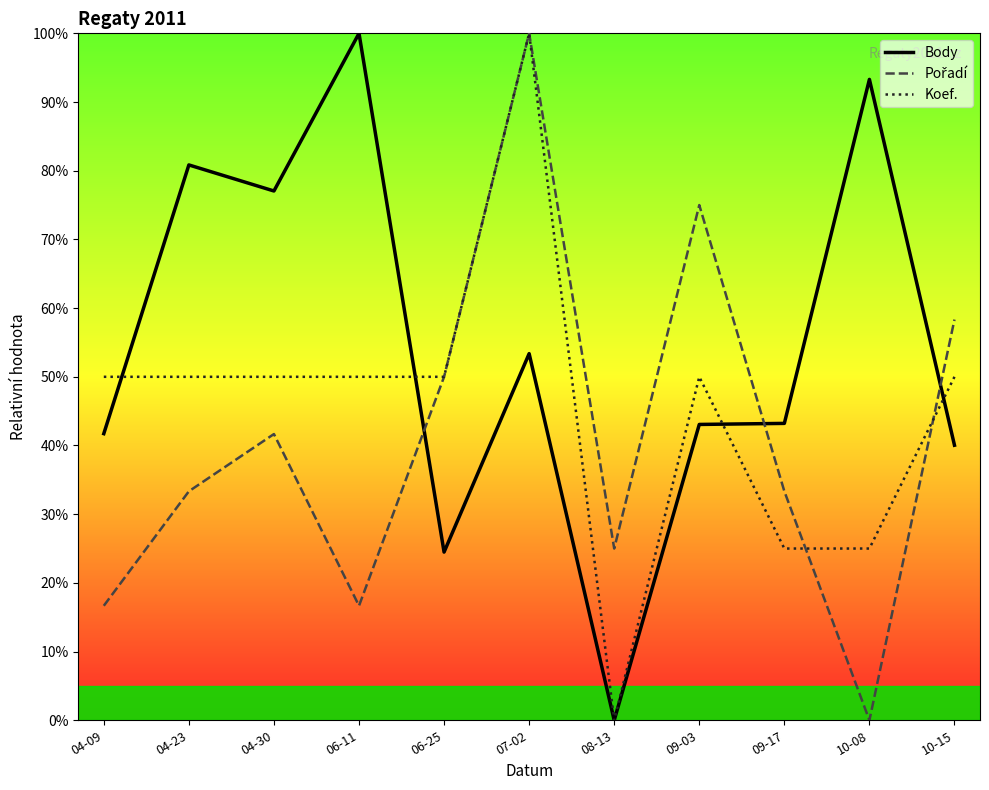

What are all the series names shown in the legend?

Body, Pořadí, Koef.